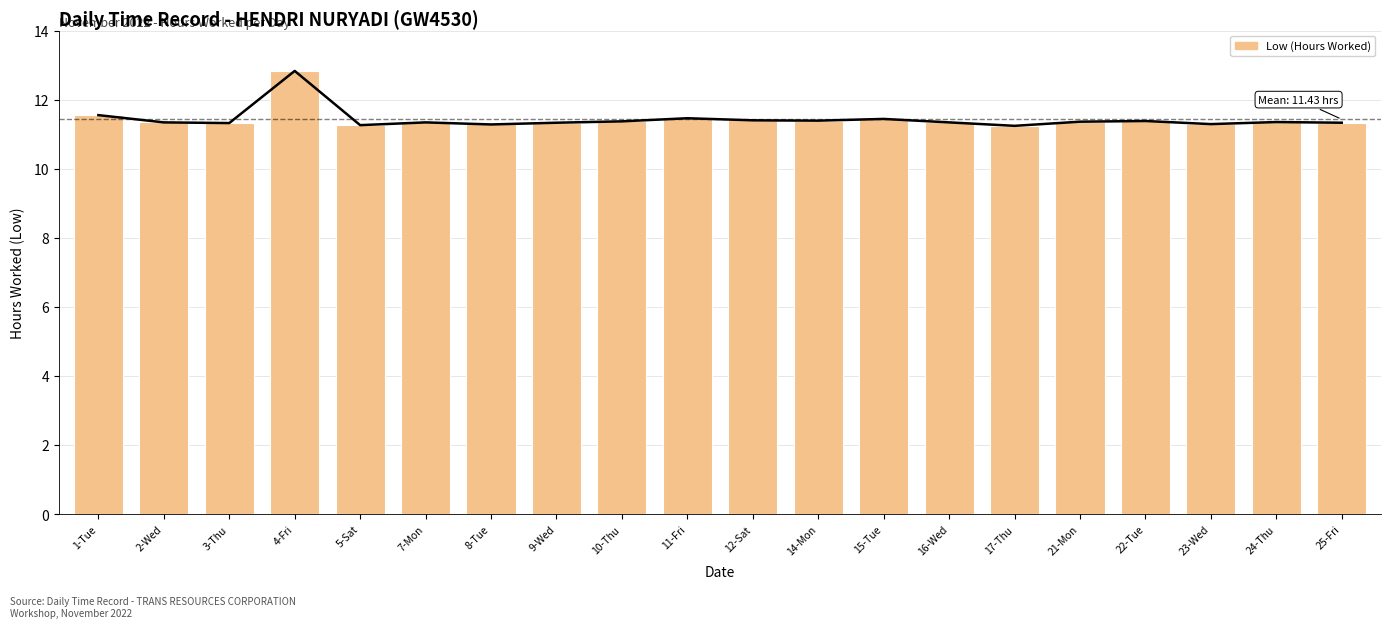

What value does the data have at 12-Sat?

11.4